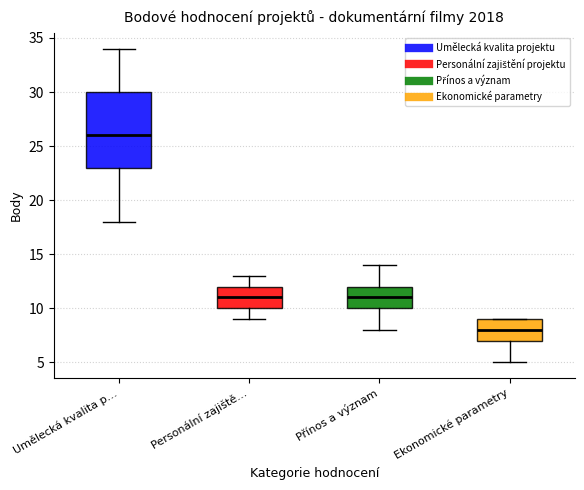

Reading left to right, transcribe this box plot: for each box, give where its median line is, the range the box spans, and where its two whiskers end, as read against the y-axis. The values are not printed on the chart, so give them approximately, as read against the axis.

Umělecká kvalita p…: median 26, box 23 to 30, whiskers 18 to 34
Personální zajiště…: median 11, box 10 to 12, whiskers 9 to 13
Přínos a význam: median 11, box 10 to 12, whiskers 8 to 14
Ekonomické parametry: median 8, box 7 to 9, whiskers 5 to 9